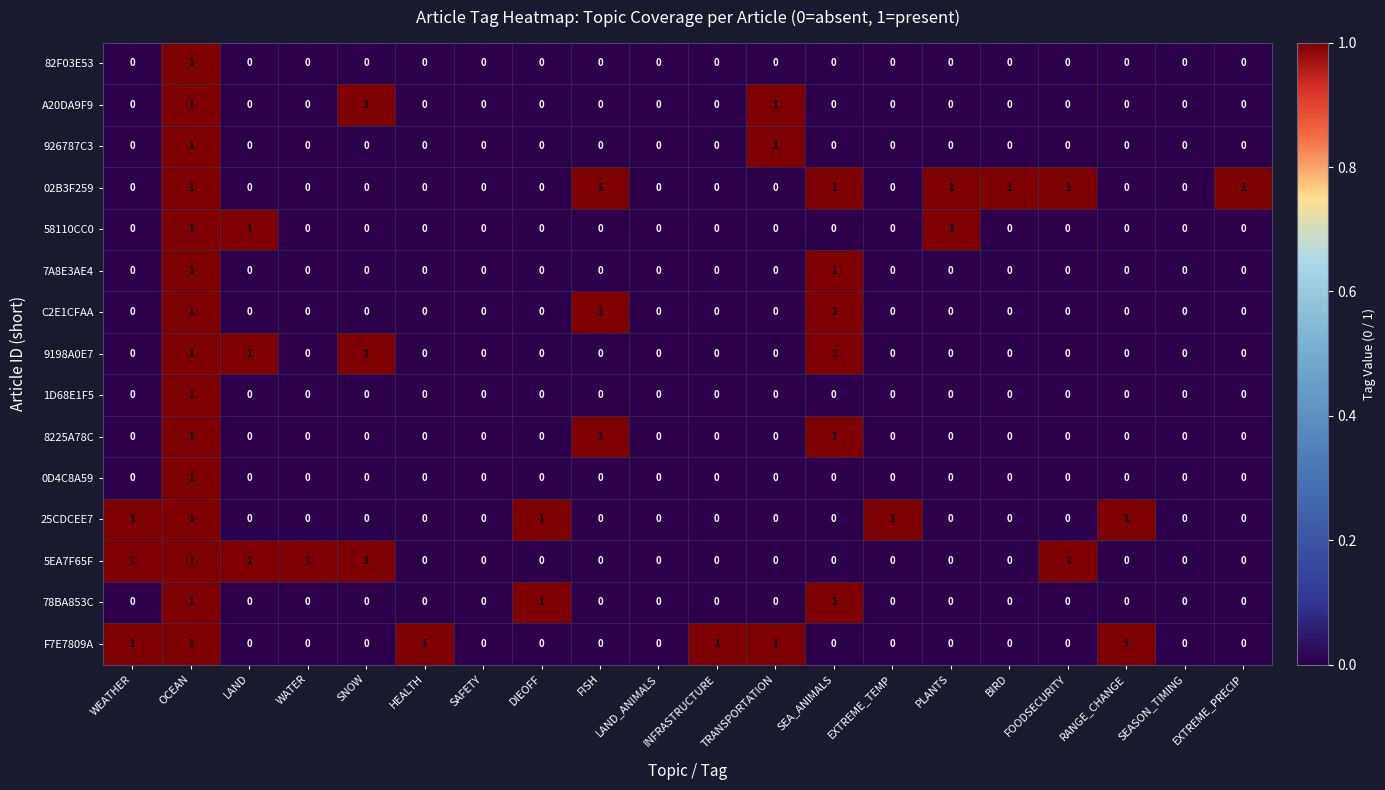

What is the sum of all 78BA853C values?

3